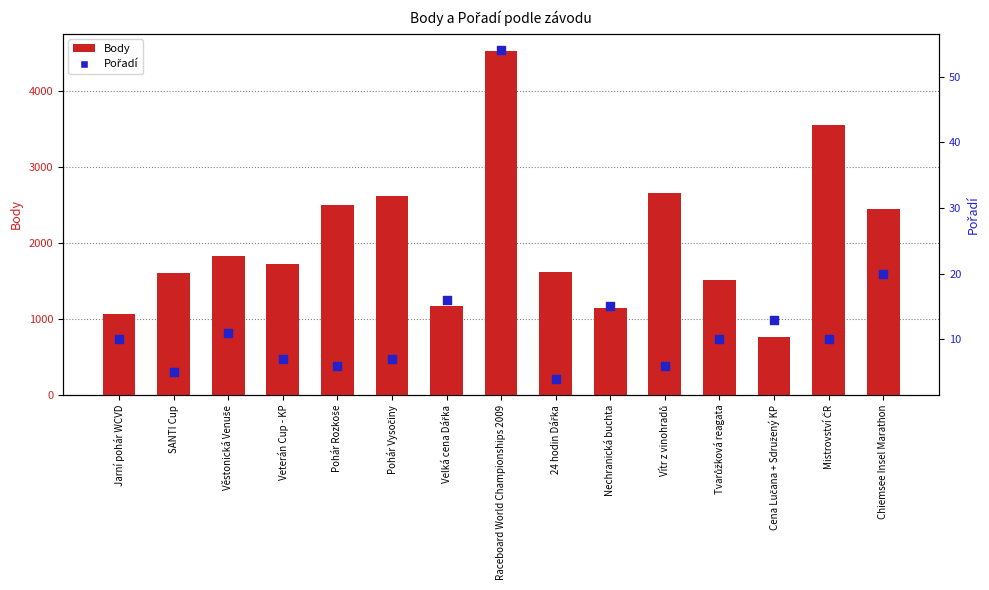

What are all the series names shown in the legend?

Body, Pořadí